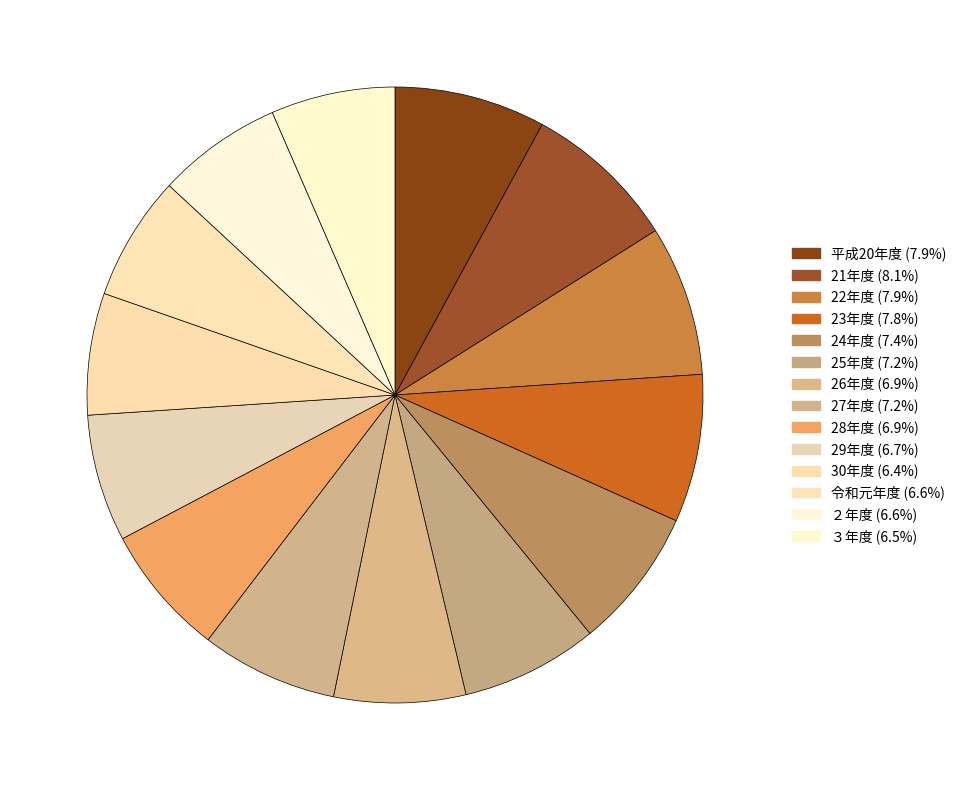

How many segments does this pie chart have?

14